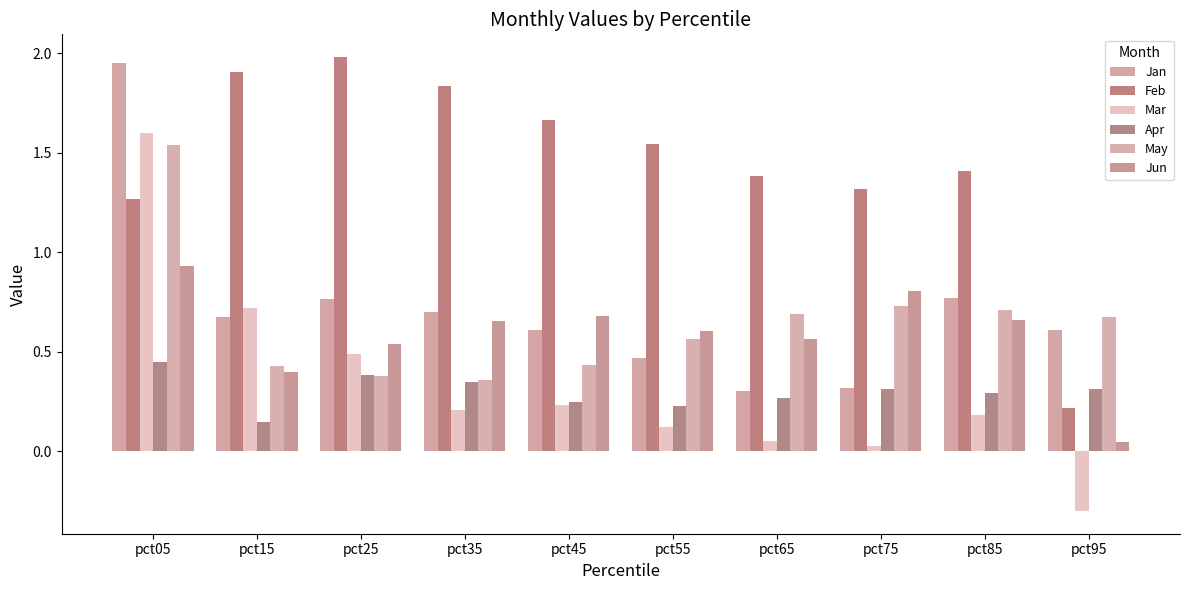

Rank the categories by Jan value from highest to lowest.

pct05, pct85, pct25, pct35, pct15, pct45, pct95, pct55, pct75, pct65